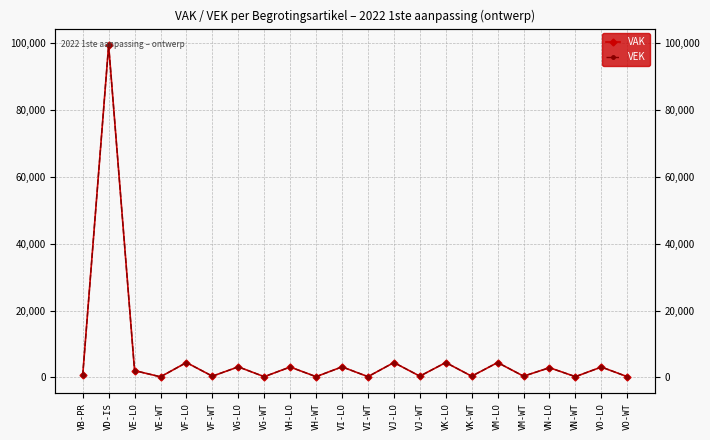

At which category does VAK reach its first local valley?

VE-WT